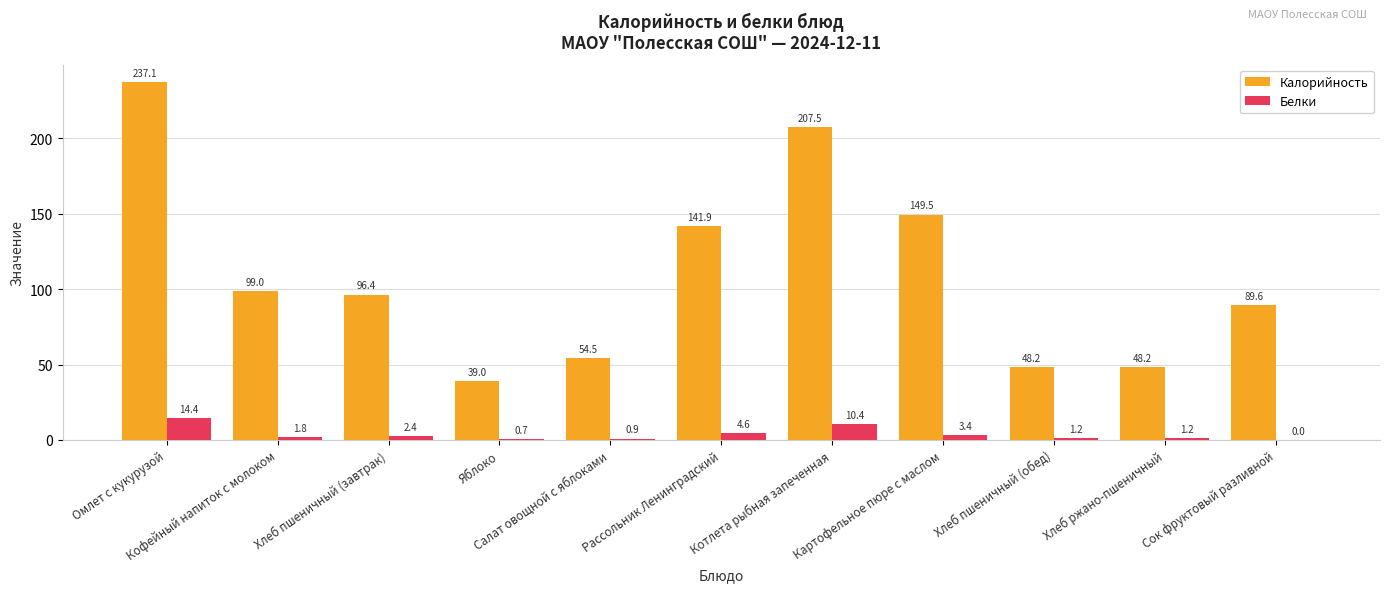

How many series are shown in this chart?

2